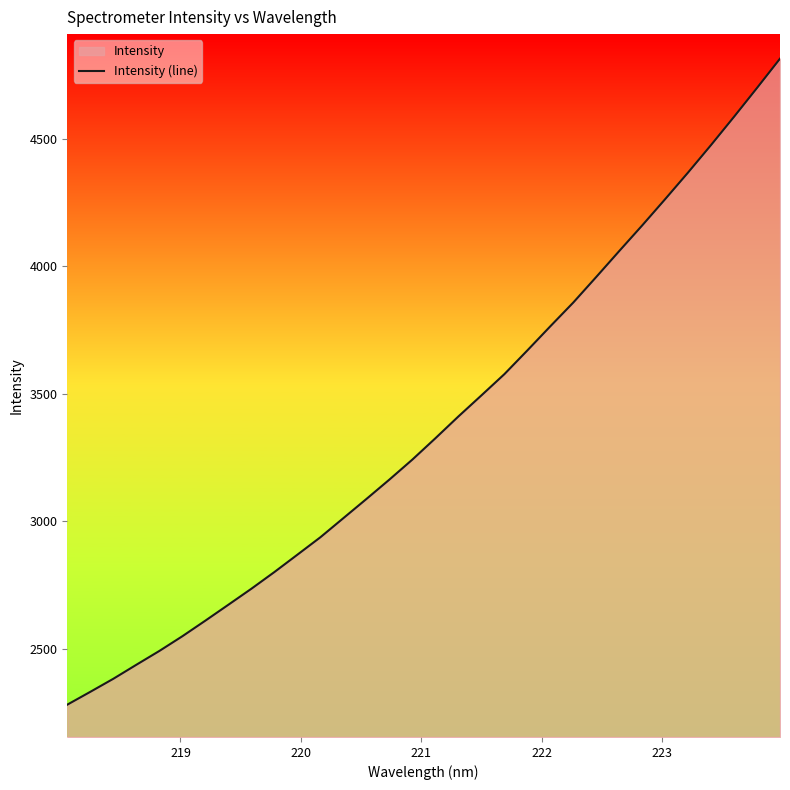

What is the average value?

3378.0